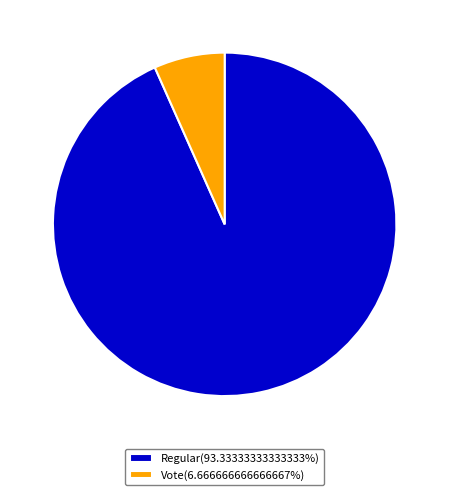

How many slices are in this pie chart?

2